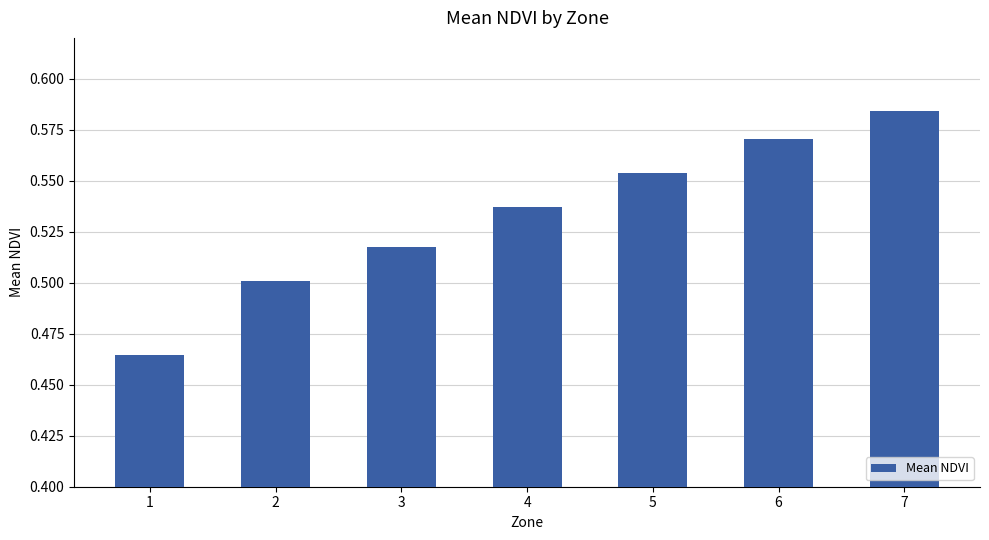

List the labels in order of value, largest first.

7, 6, 5, 4, 3, 2, 1